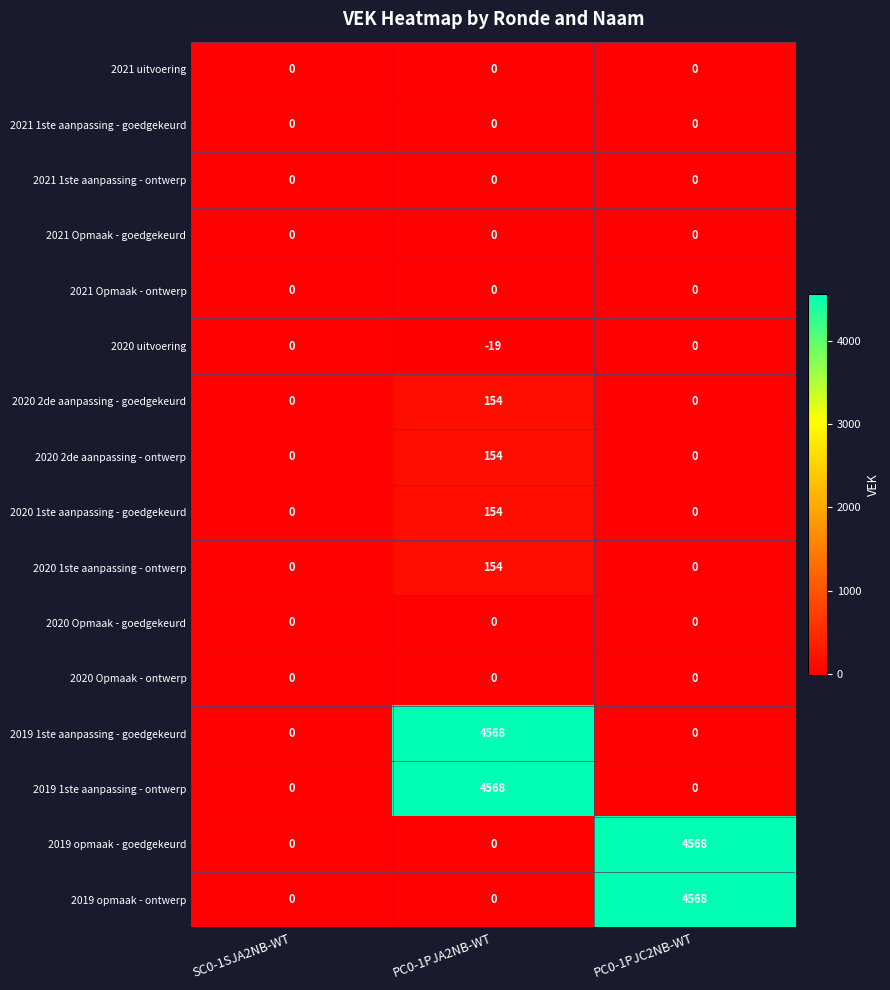

The value of 2020 2de aanpassing - ontwerp at PC0-1PJA2NB-WT is 154. True or false?

True